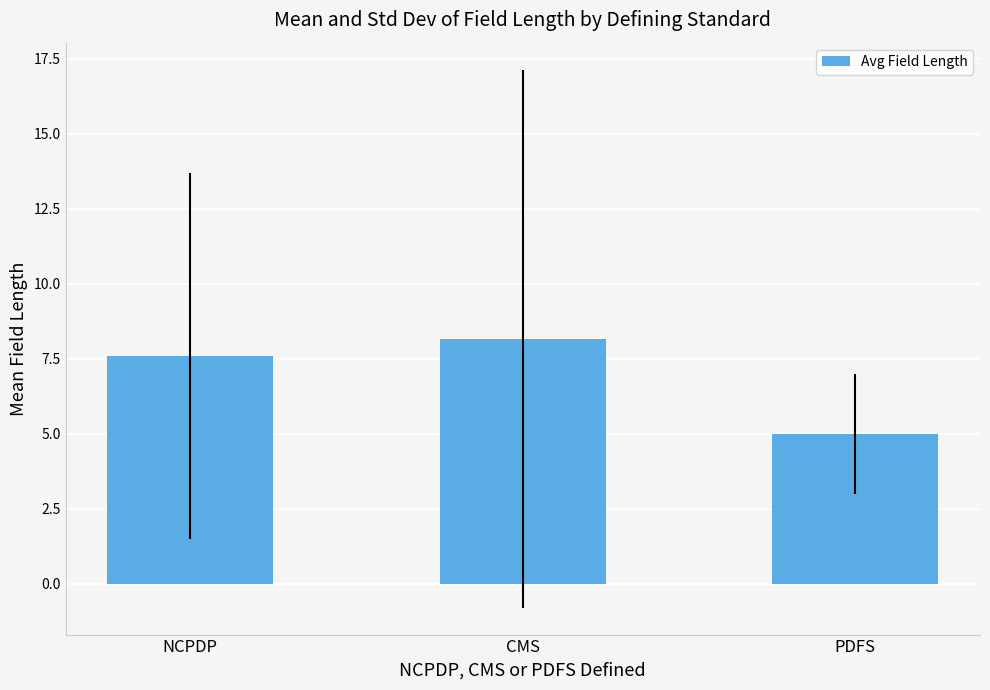

How many data points are less than 7?

1